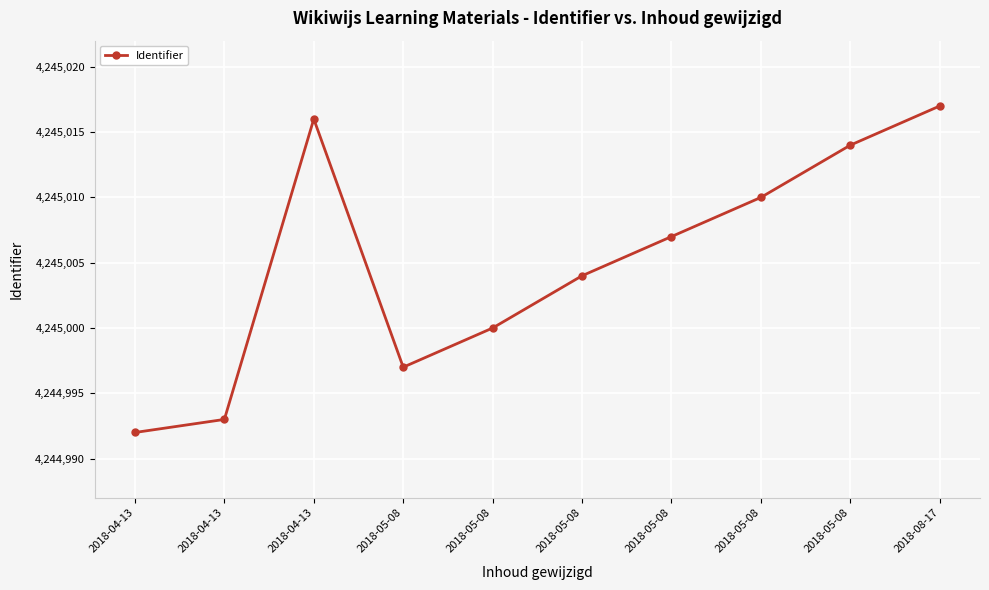

Which has a higher value, 2018-05-08 or 2018-04-13?

2018-05-08